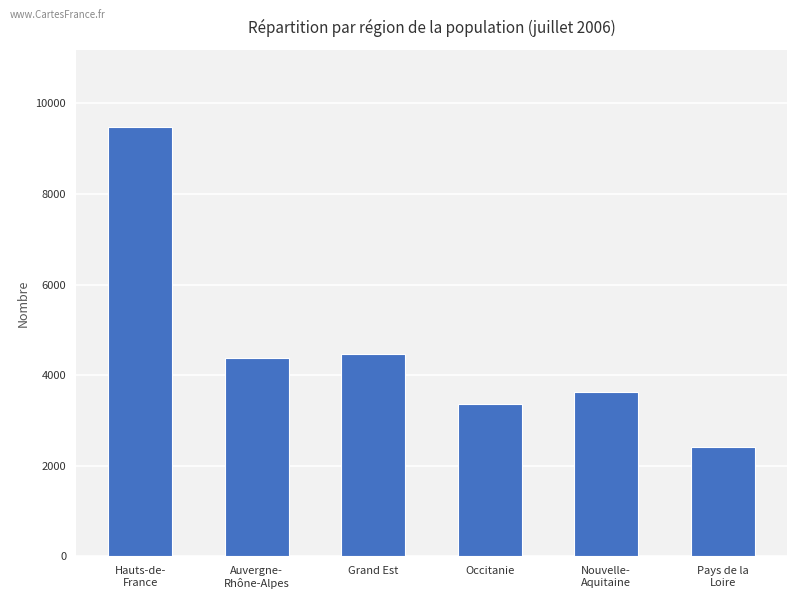

What is the maximum value shown in the chart?

9477